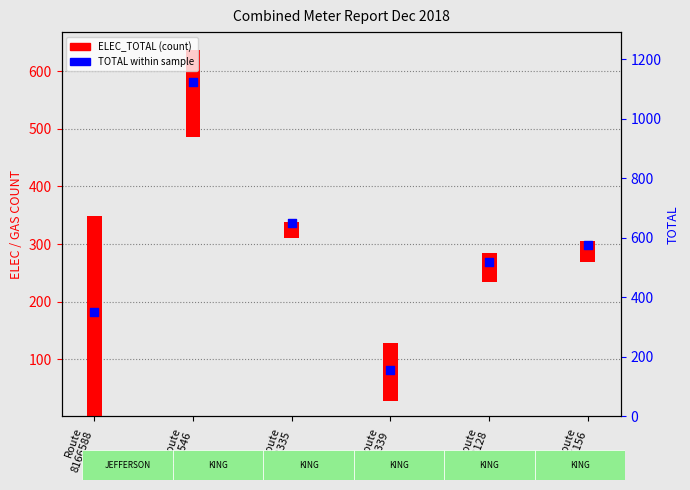

Between Route
8024546 and Route
19525156, which is larger?

Route
8024546